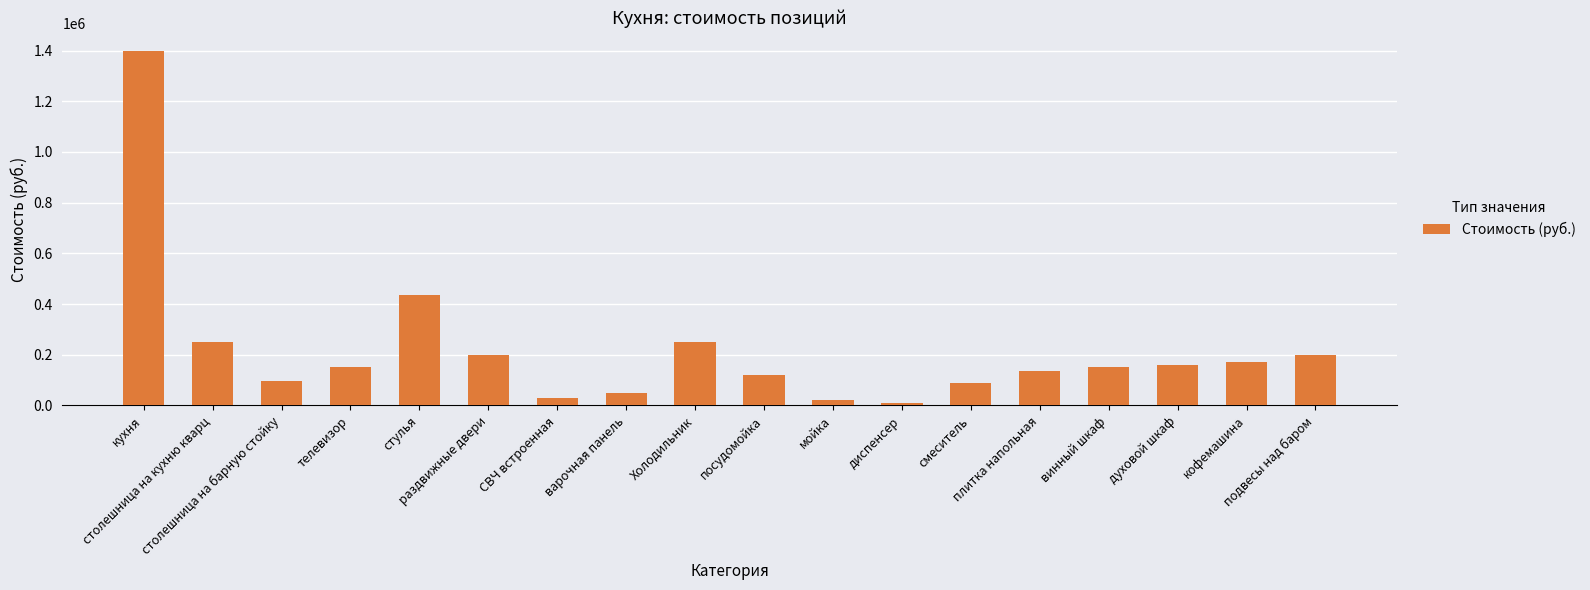

How many bars are there in total?

18